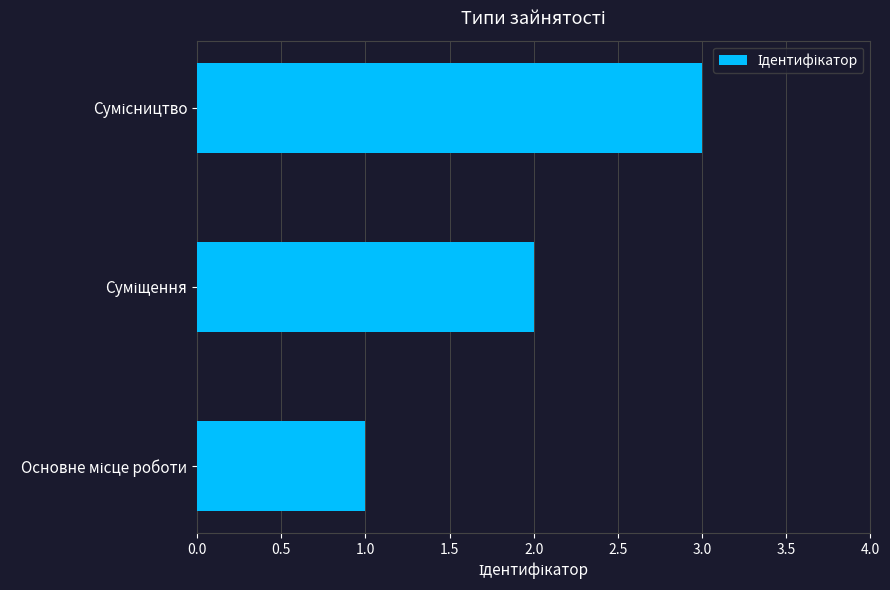

What is the maximum value shown in the chart?

3